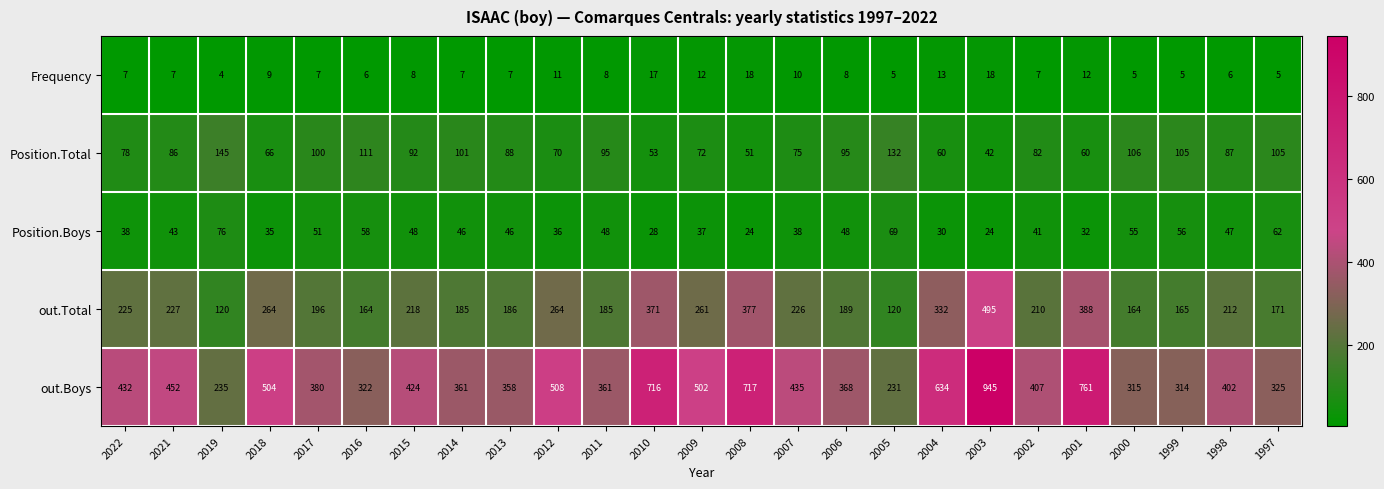

At how many categories does at least one series exceed 858?

1